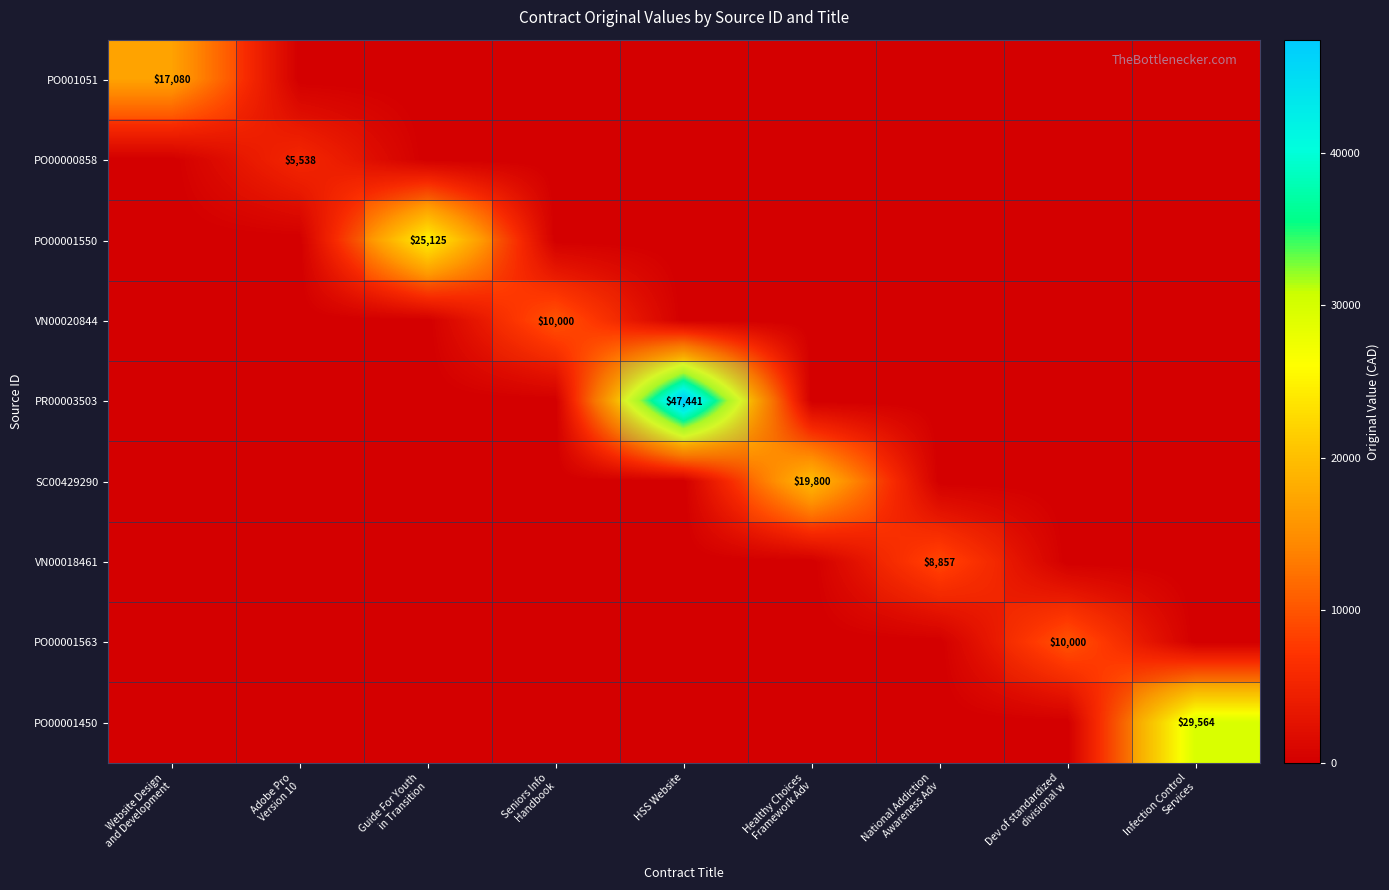

What is the spread (max minus min) of values at National Addiction
Awareness Adv?

8856.7